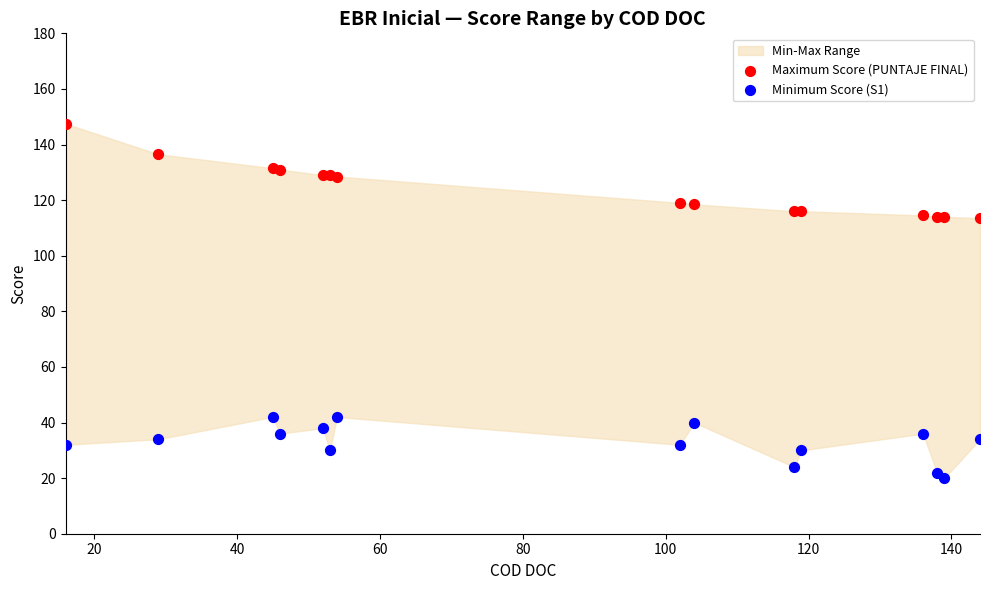

Which series reaches the minimum Y coordinate?

Minimum Score (S1)